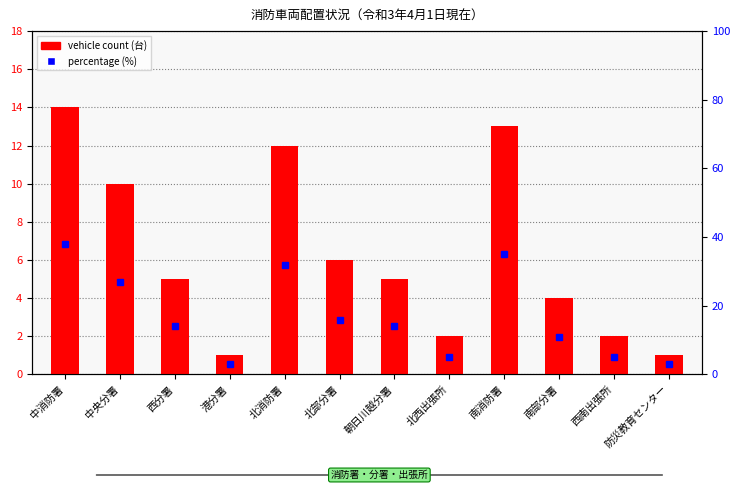

What is the difference between the highest and lowest values at 南部分署?

7